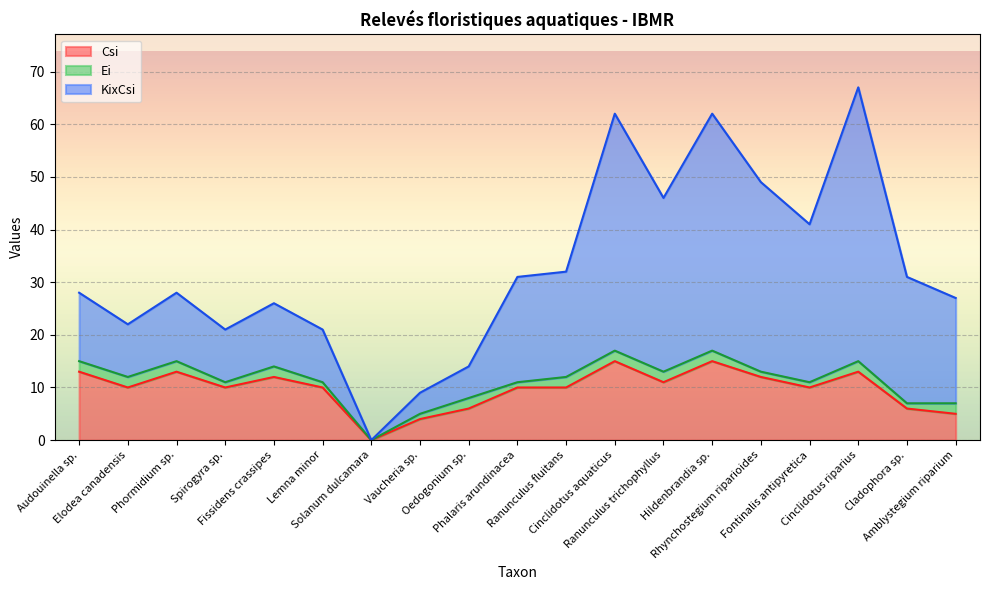

What position from the right is Spirogyra sp.?

16